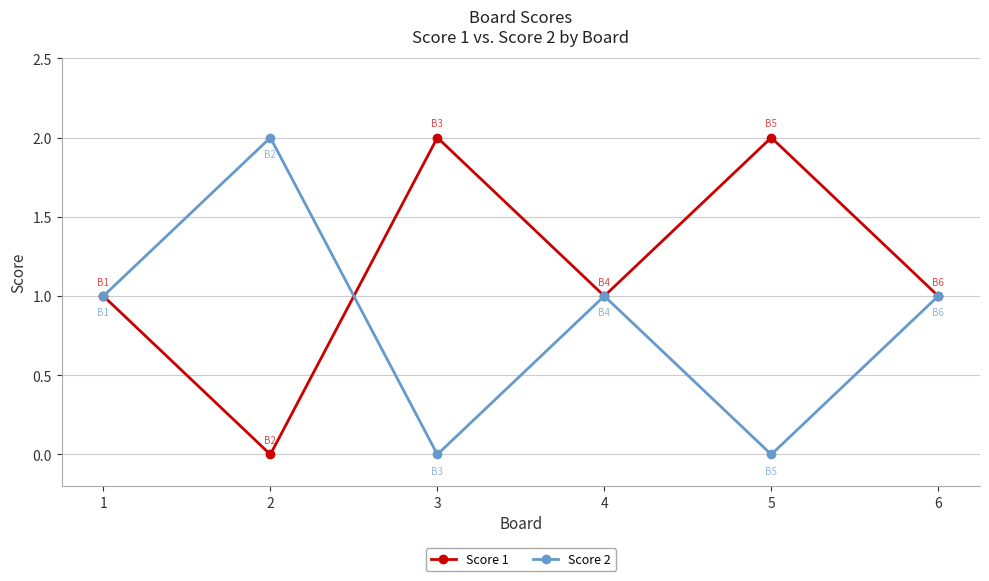

Reading left to right, extract all data points from this chart.

Score 1: 1=1	2=0	3=2	4=1	5=2	6=1
Score 2: 1=1	2=2	3=0	4=1	5=0	6=1